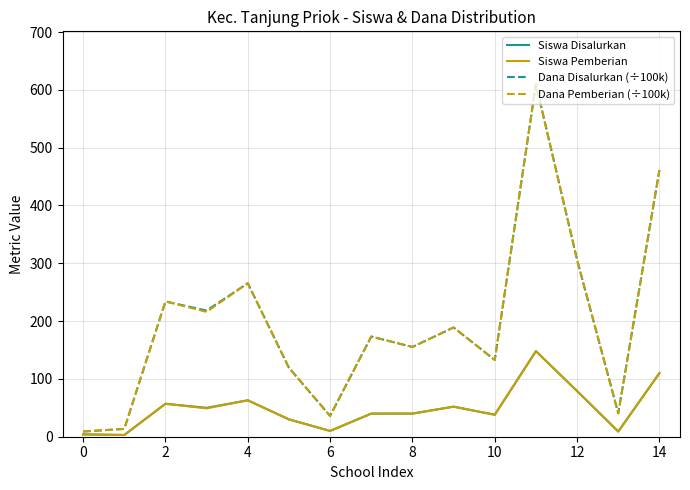

What is the highest value of the Siswa Disalurkan series?

148.0